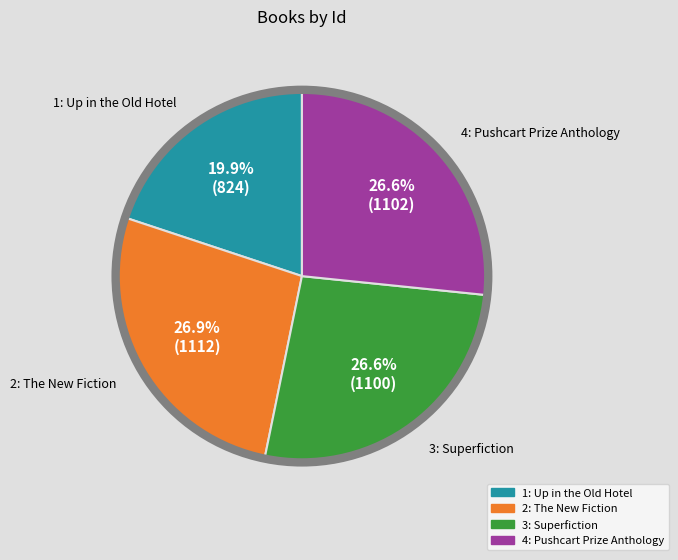

Combined, what portion of the pie is 3: Superfiction and 2: The New Fiction?

53.5%